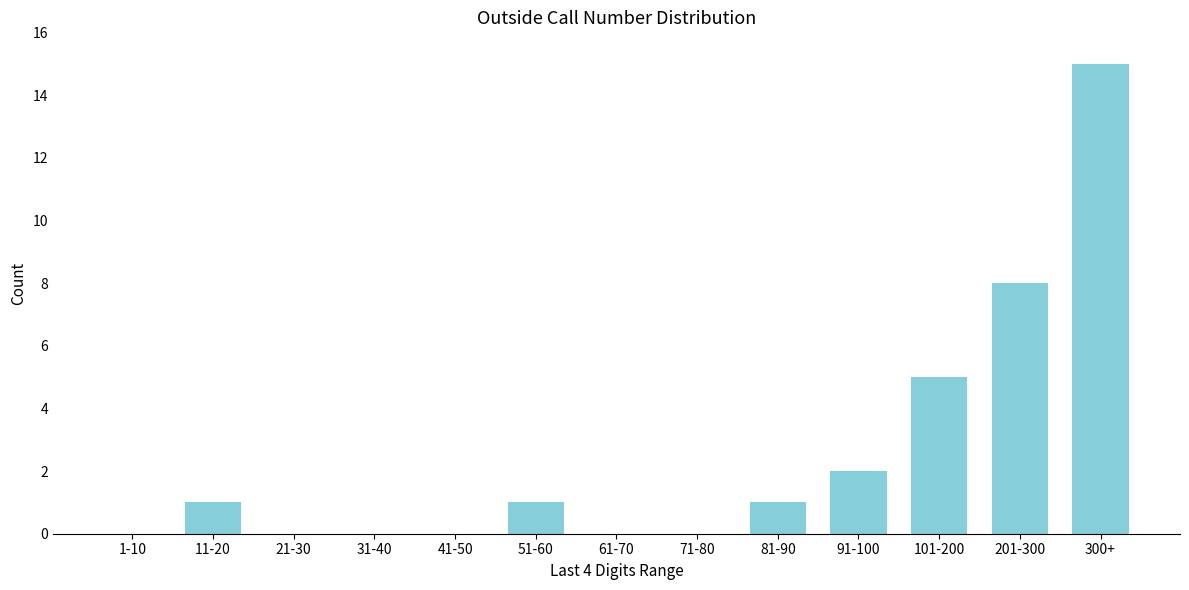

Reading left to right, extract all data points from this chart.

1-10=0	11-20=1	21-30=0	31-40=0	41-50=0	51-60=1	61-70=0	71-80=0	81-90=1	91-100=2	101-200=5	201-300=8	300+=15